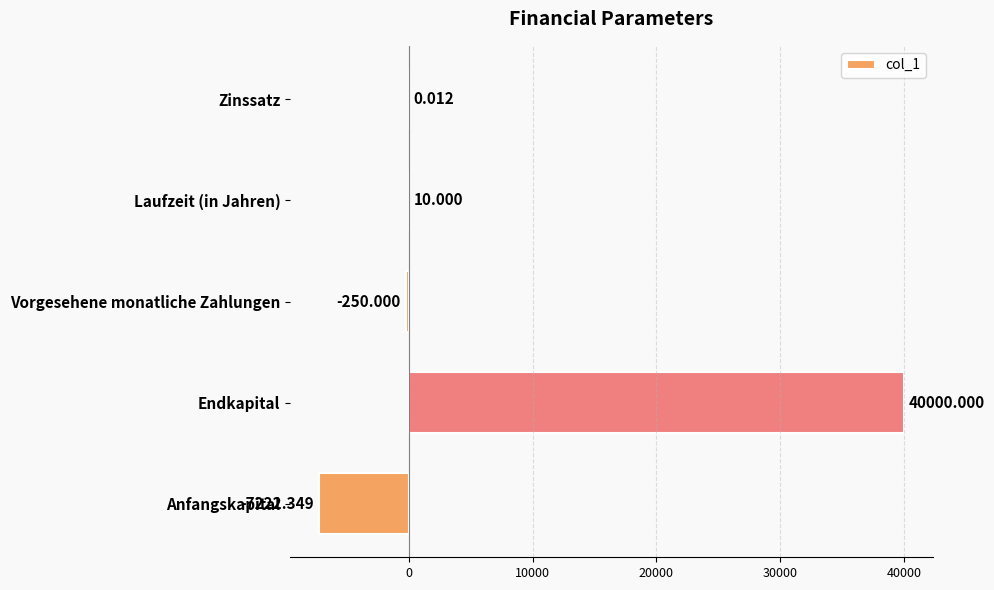

Which has a higher value, Endkapital or Laufzeit (in Jahren)?

Endkapital